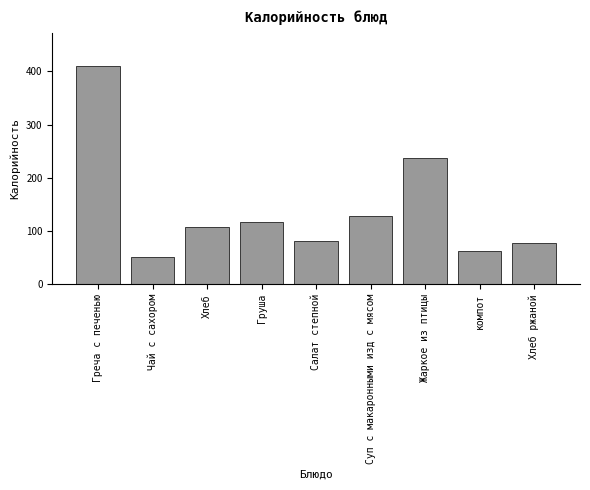

What is the sum of all values?

1275.2